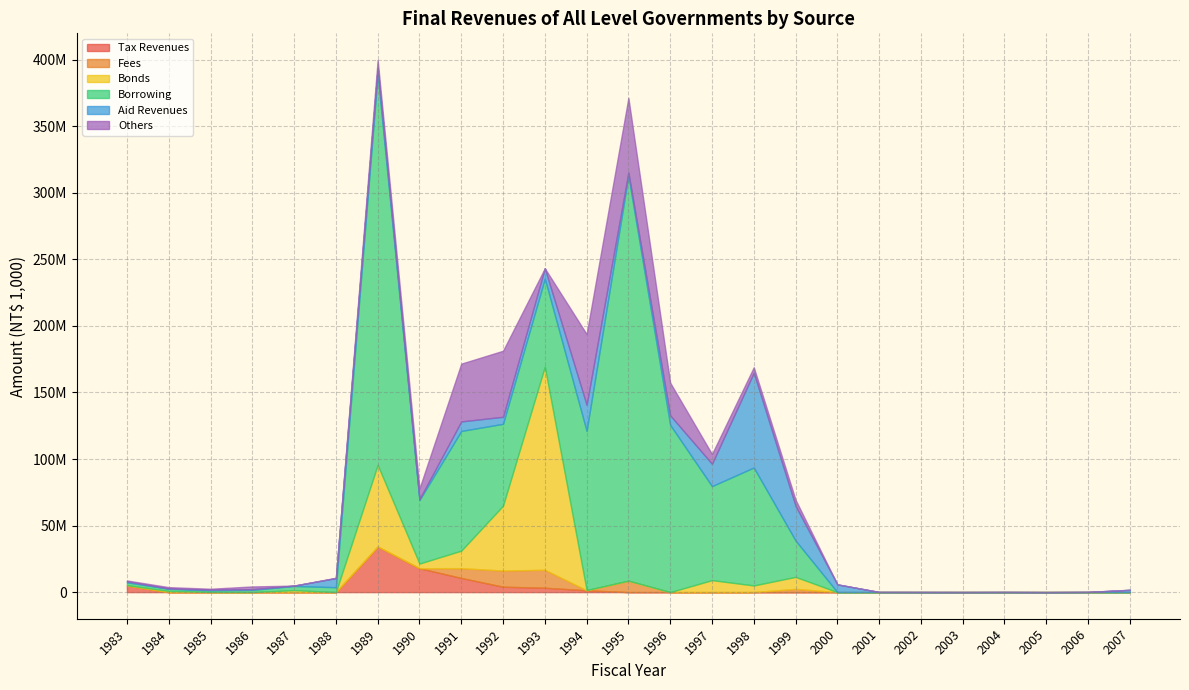

True or false: Aid Revenues has a value of 5831038 at 2000.

True